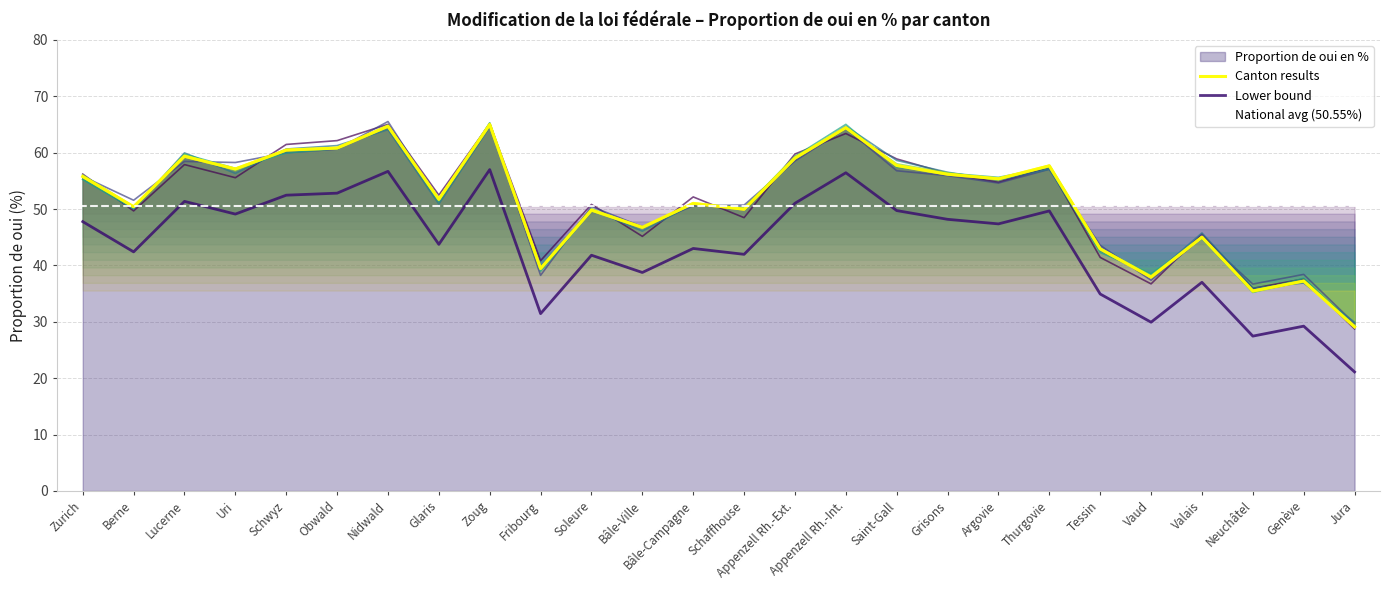

What is the difference between the values at Tessin and Grisons?

13.2